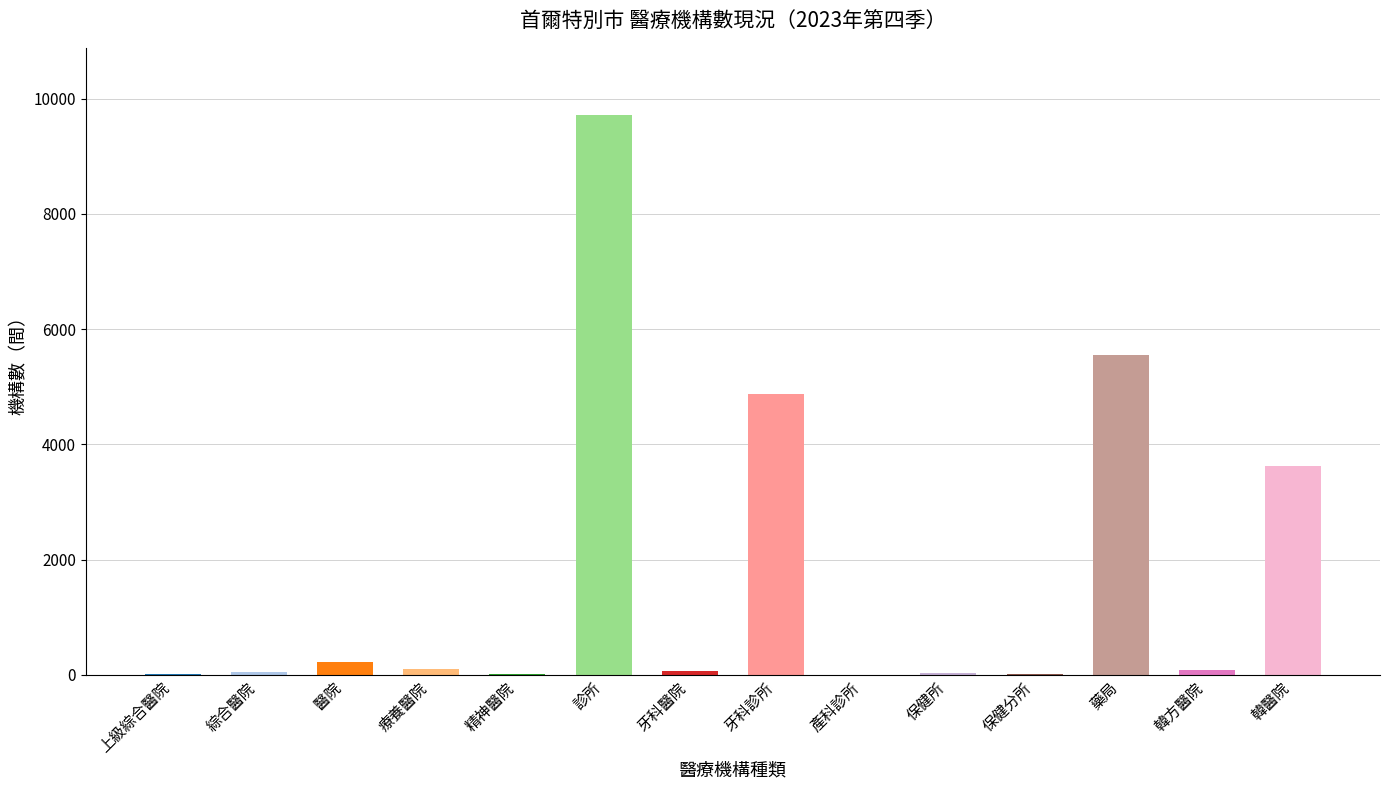

What is the maximum value shown in the chart?

9715